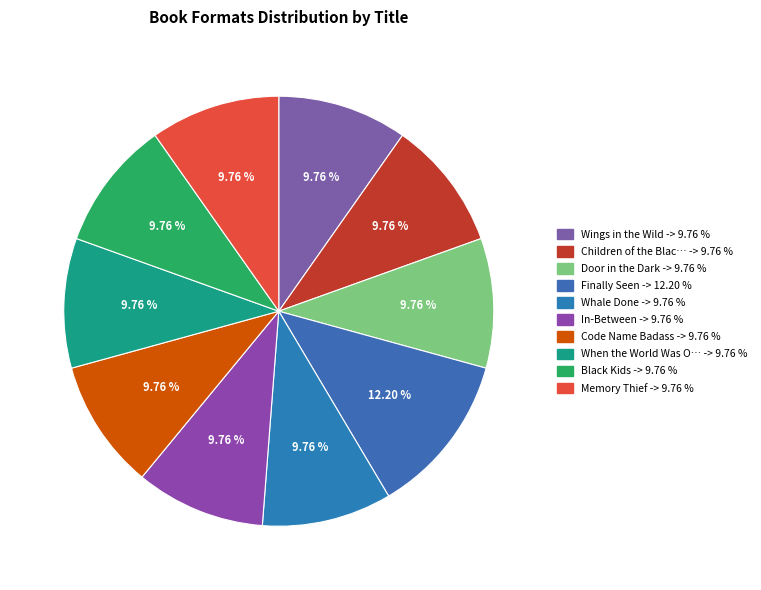

To the nearest percent, what is the average slice percentage?

10%